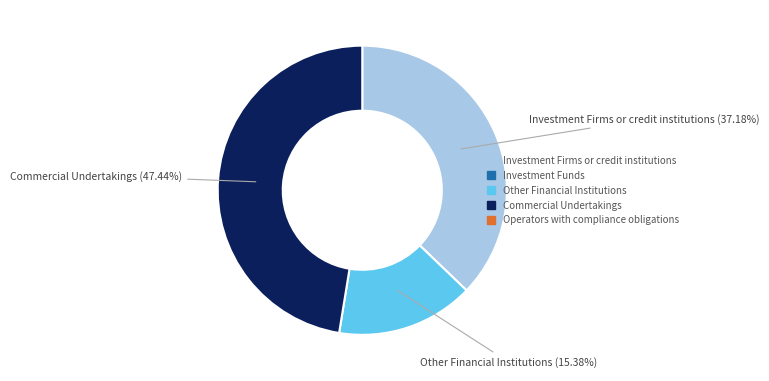

Is the sum of Other Financial Institutions and Investment Firms or credit institutions greater than half?

Yes